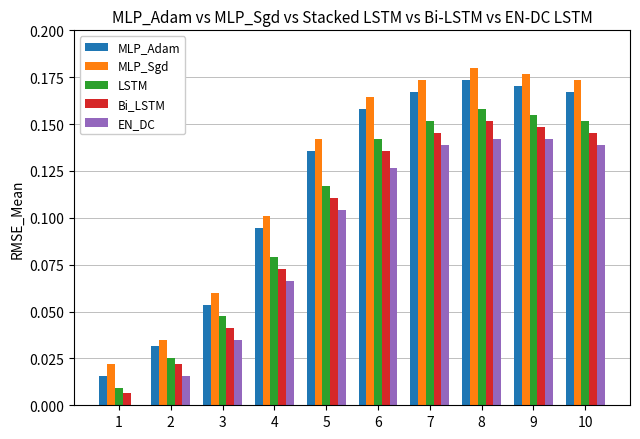

Which series has the largest total across all categories?

MLP_Sgd